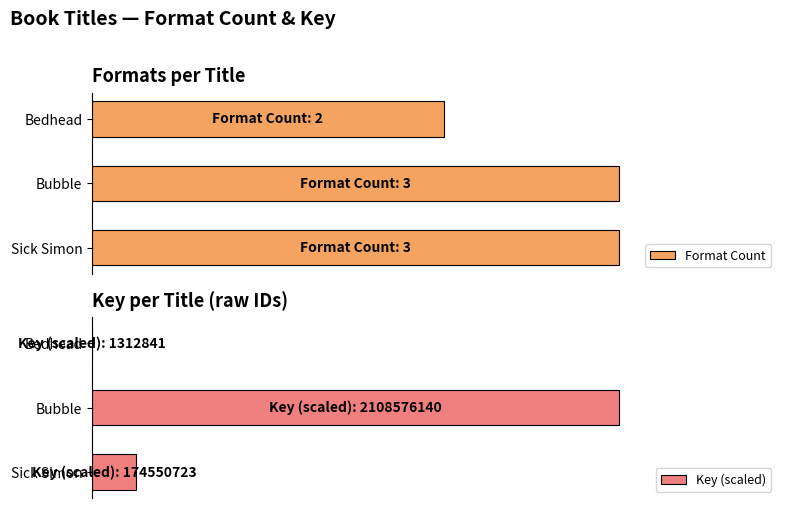

List the labels in order of Key (scaled) value, largest first.

Bubble, Sick Simon, Bedhead